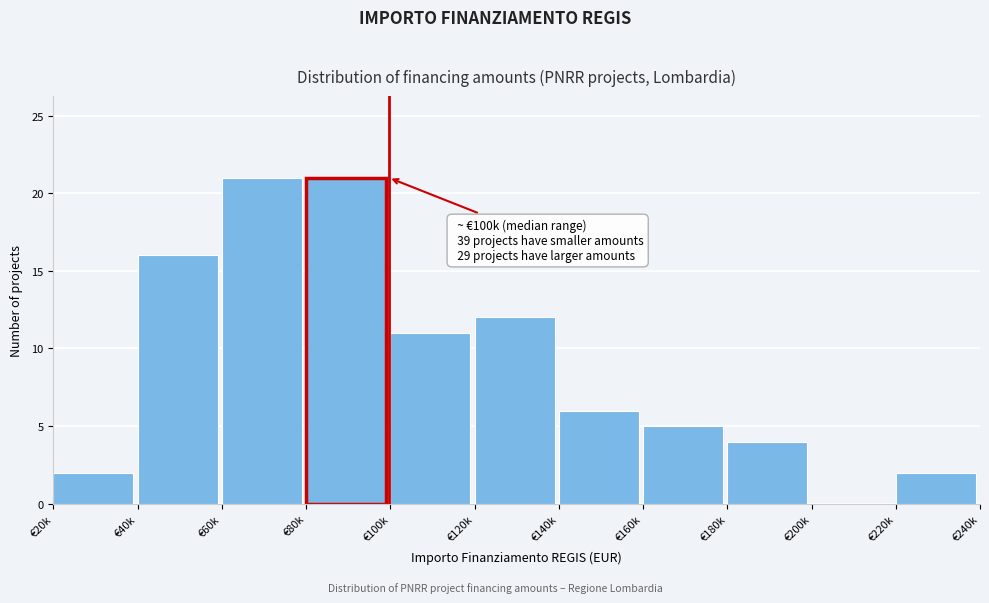

Reading left to right, transcribe all the data shown in this chart.

€20k=2	€40k=16	€60k=21	€80k=21	€100k=11	€120k=12	€140k=6	€160k=5	€180k=4	€200k=0	€220k=2